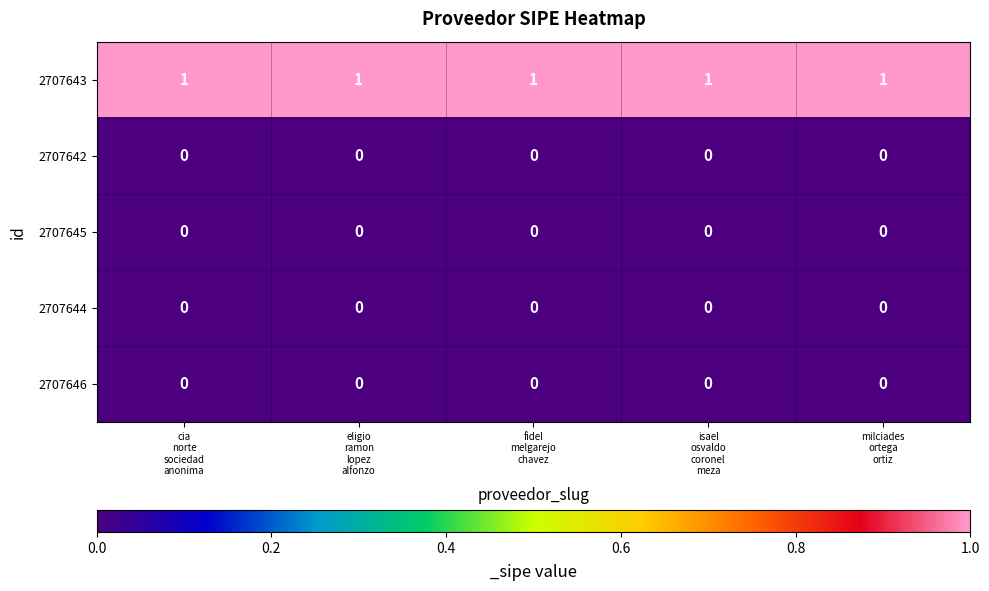

Which series has the largest total across all categories?

2707643